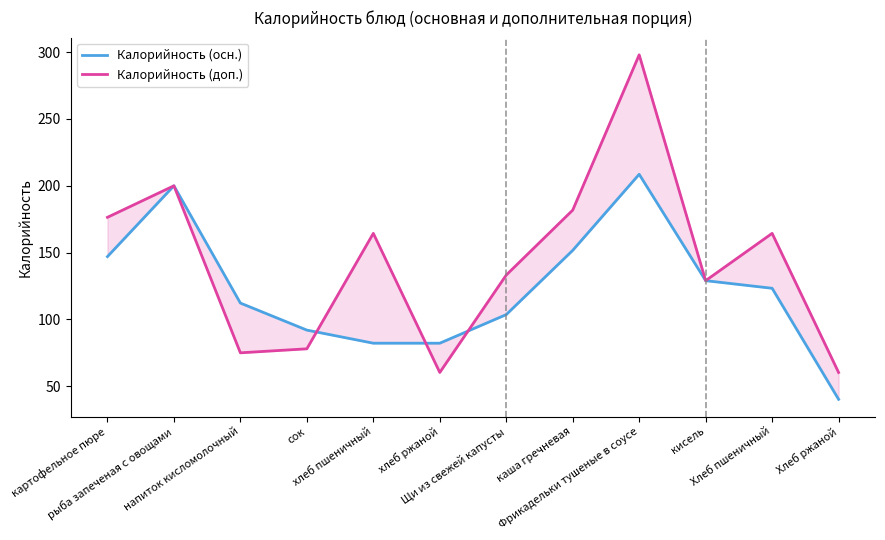

True or false: Калорийность (осн.) and Калорийность (доп.) cross at least once.

True